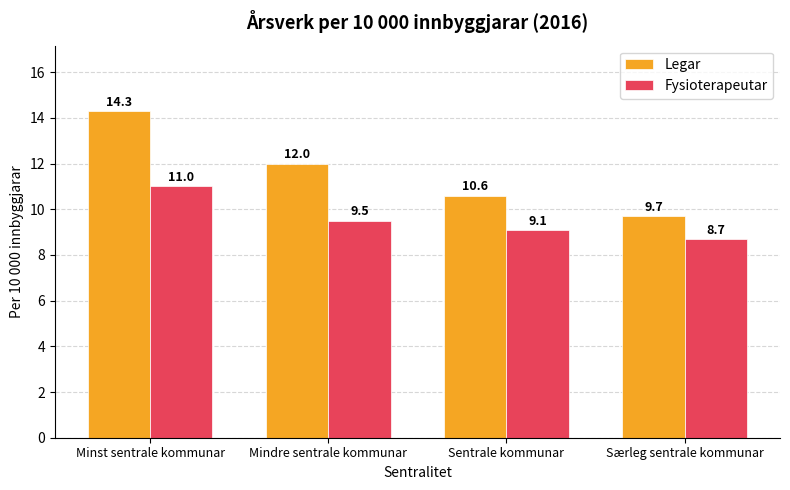

What are all the series names shown in the legend?

Legar, Fysioterapeutar